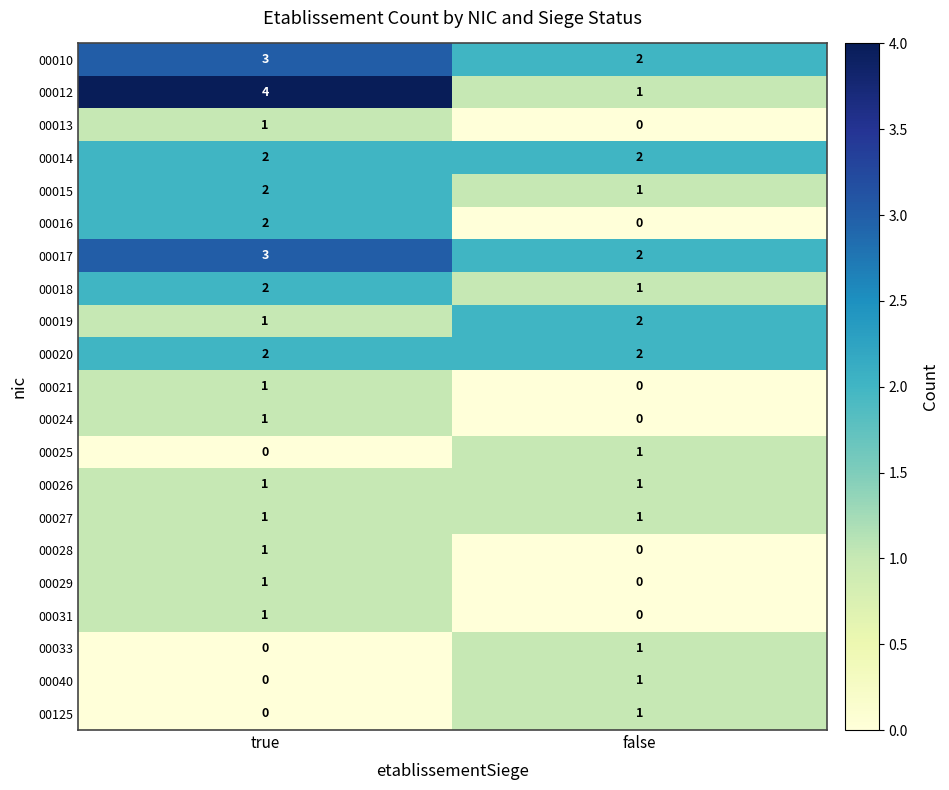

What is the greatest value displayed?

4